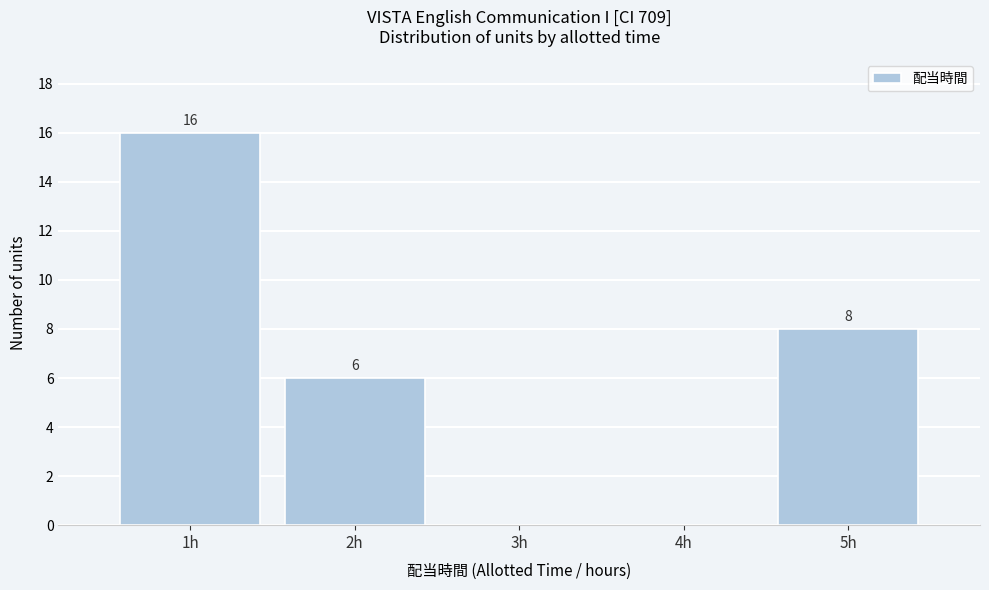

Which range on the x-axis has the tallest bar?

0.5 to 1.5